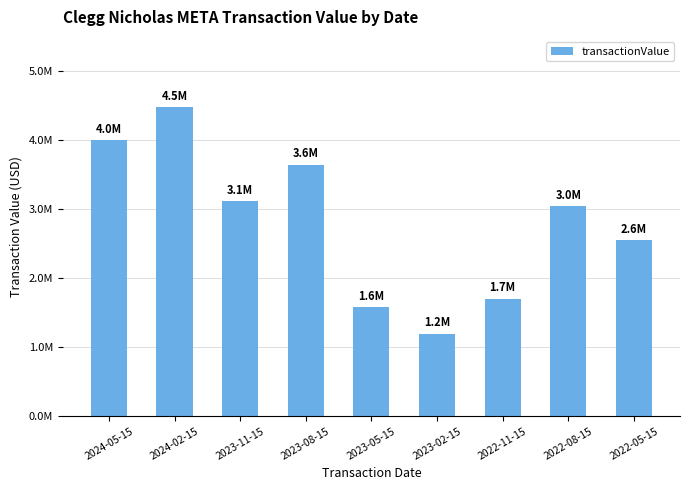

What is the change in value from 2024-02-15 to 2023-08-15?

-831872